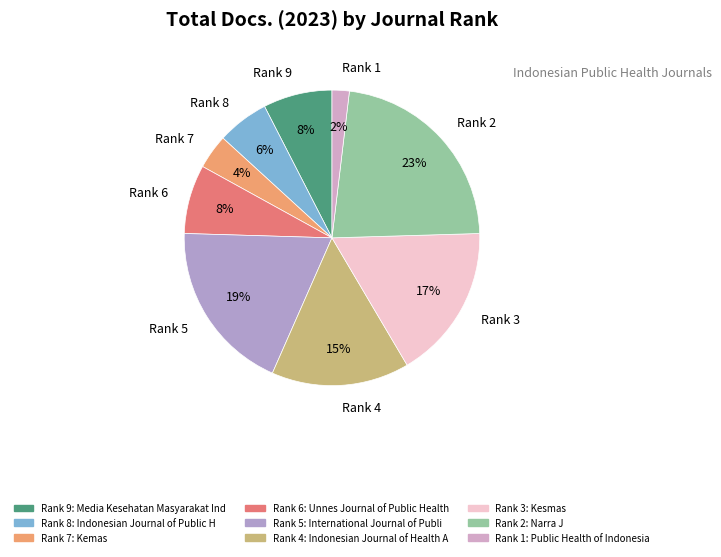

Is there any slice that represents more than half of the pie?

No